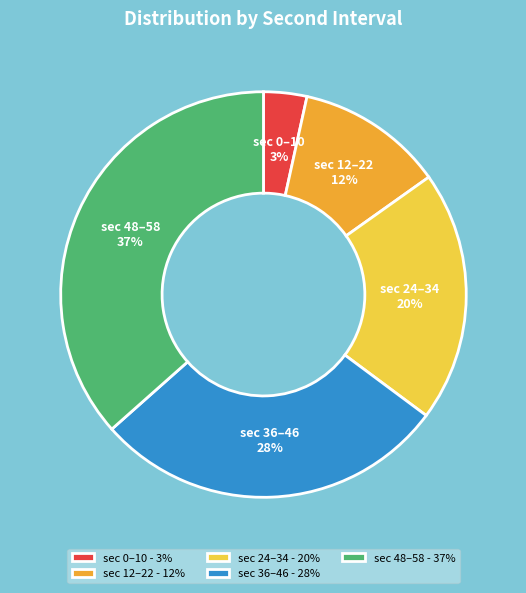

Combined, do sec 12–22 - 12% and sec 24–34 - 20% account for over 50%?

No